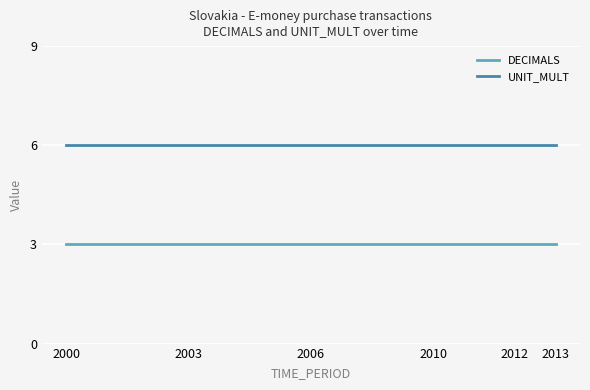

What is the minimum value shown in the chart?

3.0